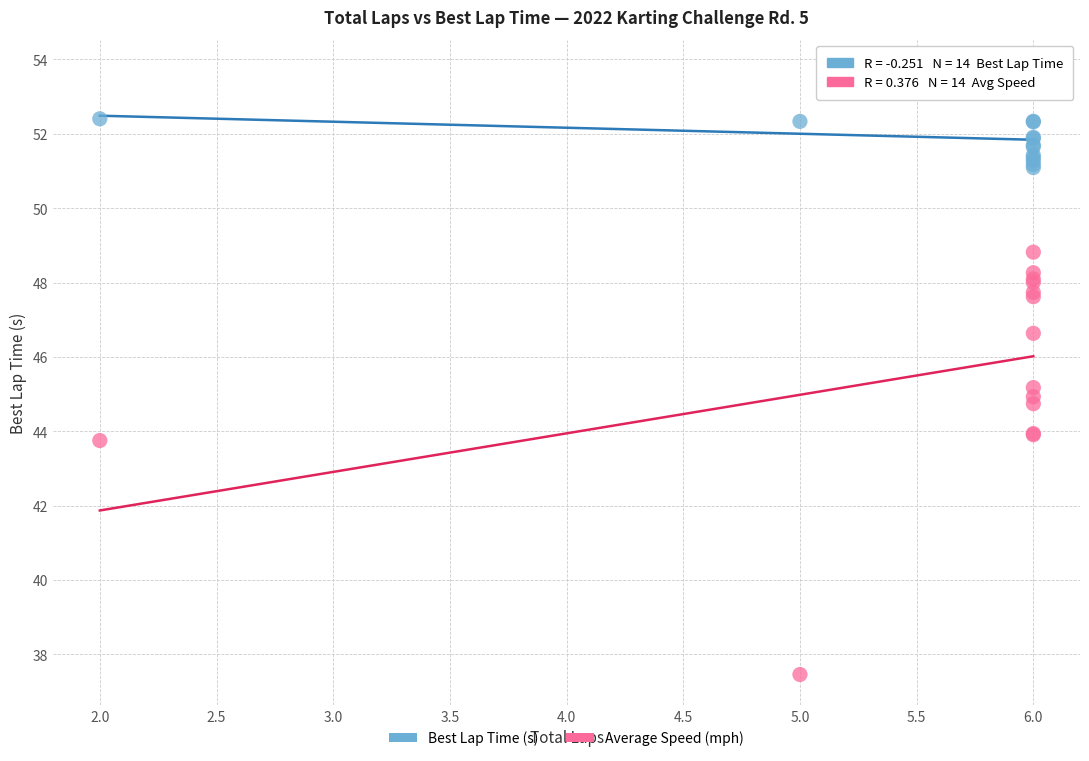

Which series reaches the minimum Y coordinate?

Average Speed (mph)